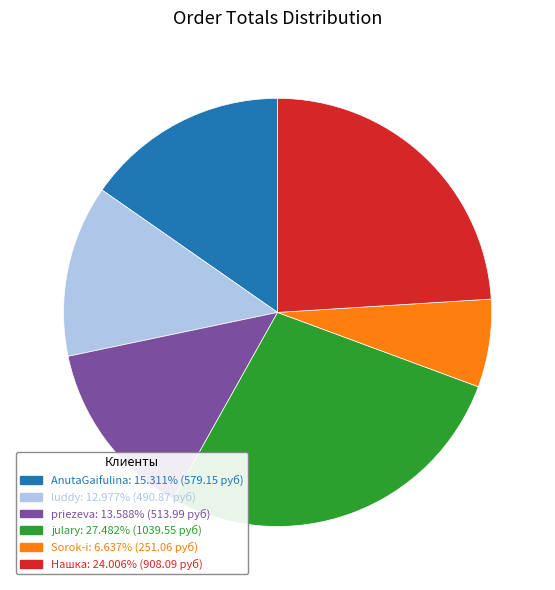

Which category has the biggest portion of the pie?

julary